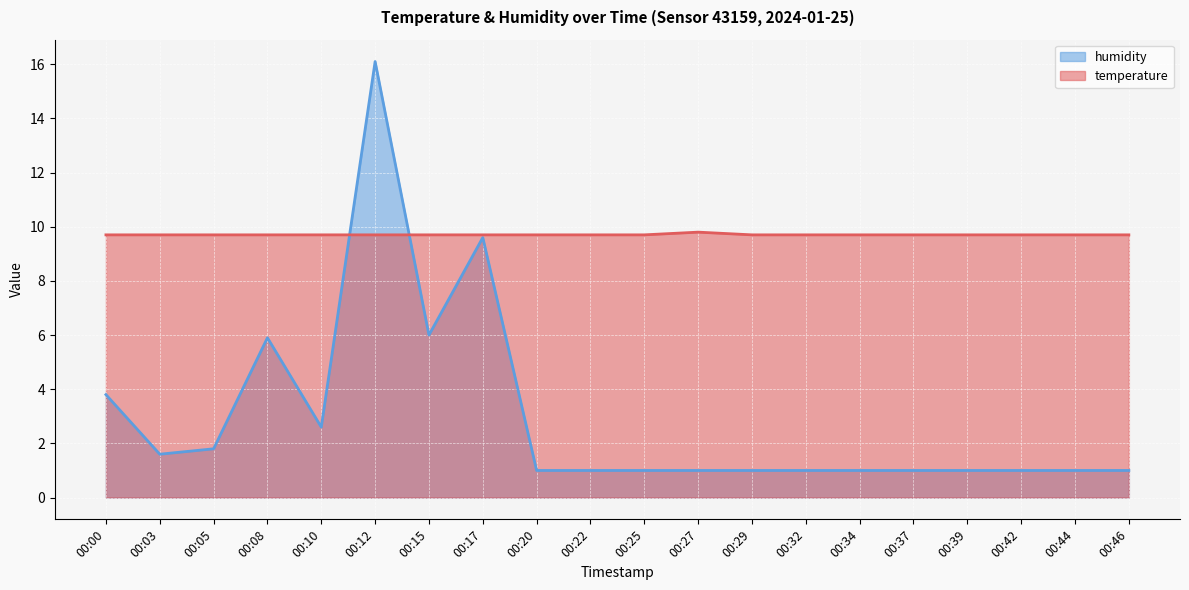

Which series has the widest spread of values?

humidity